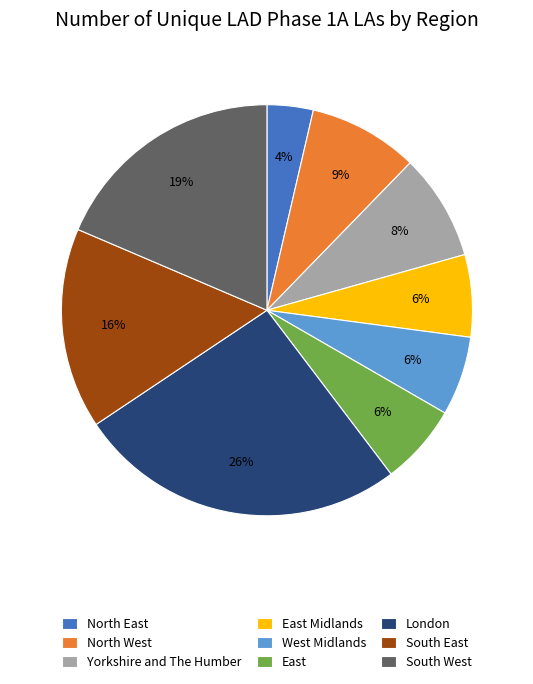

Combined, do North West and East Midlands account for over 50%?

No